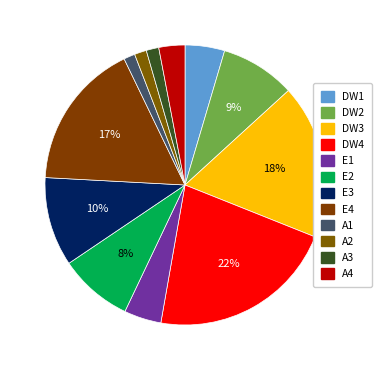

Which category has the smallest portion of the pie?

A1